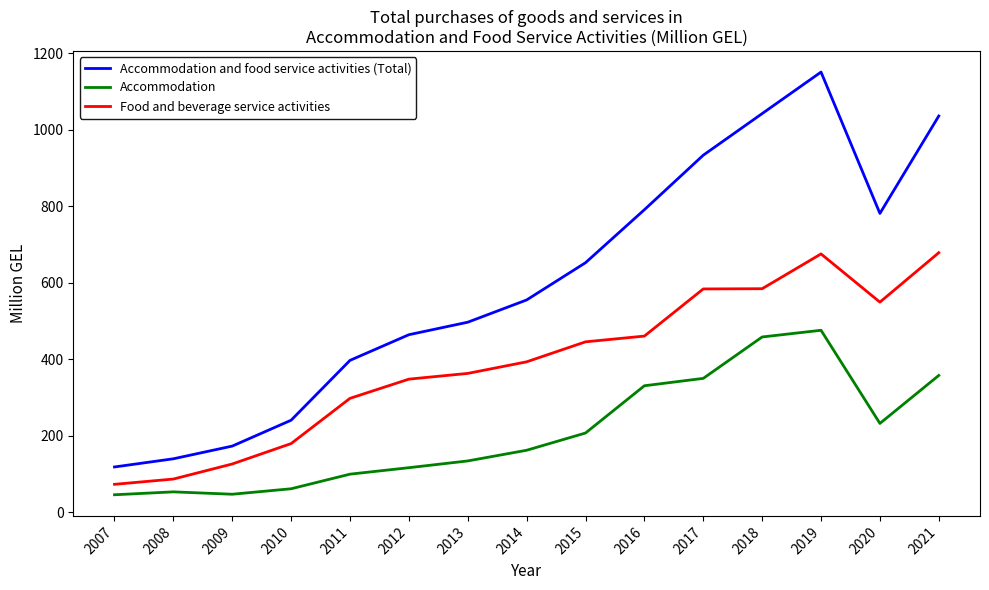

At 2008, list the series in order from smallest to largest.

Accommodation, Food and beverage service activities, Accommodation and food service activities (Total)